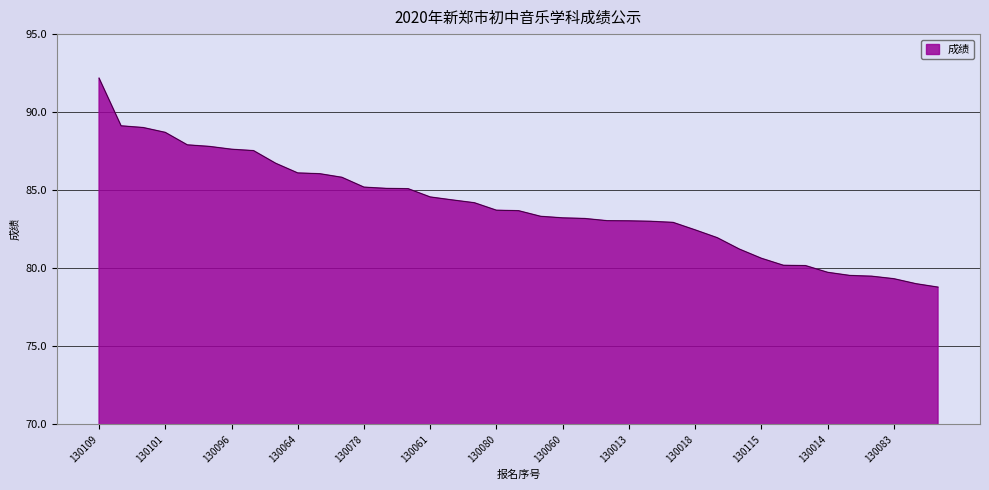

What is the greatest value displayed?

92.2